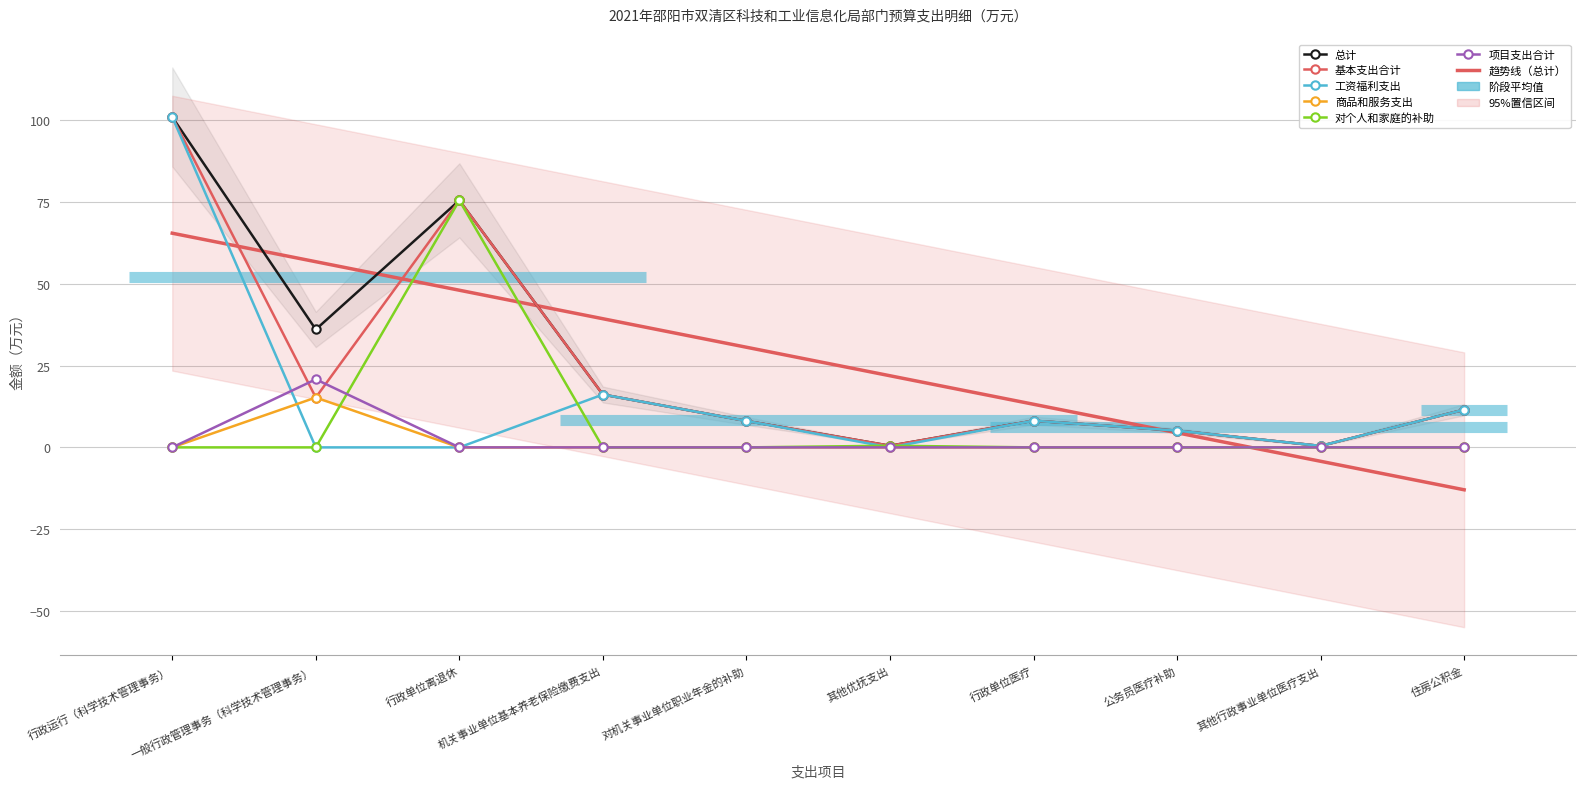

At which category does 对个人和家庭的补助 reach its first local peak?

行政单位离退休